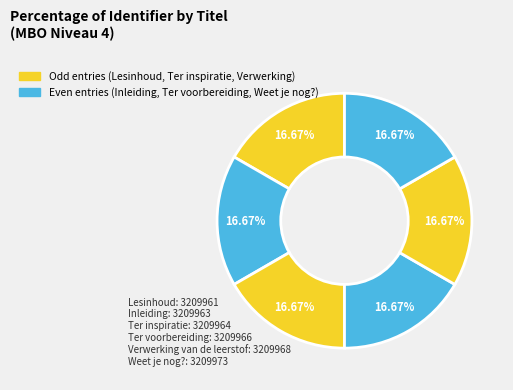

How many segments does this pie chart have?

6